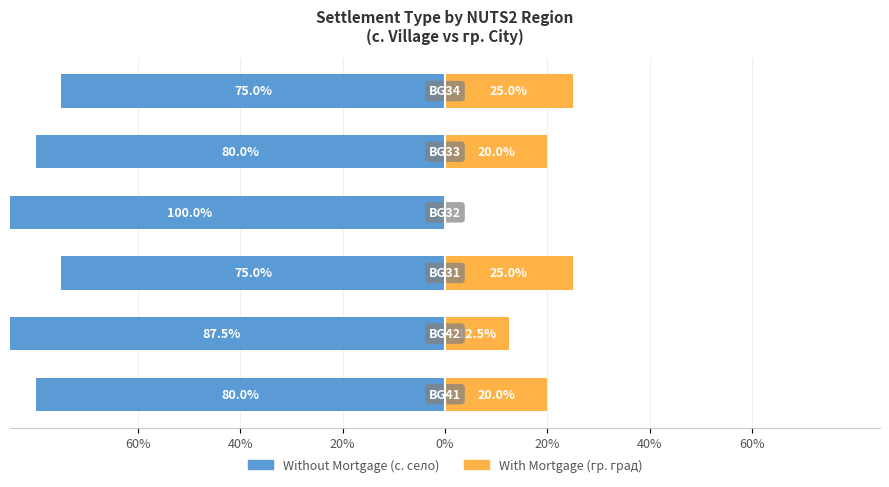

What is the maximum value for Without Mortgage?

-75.0